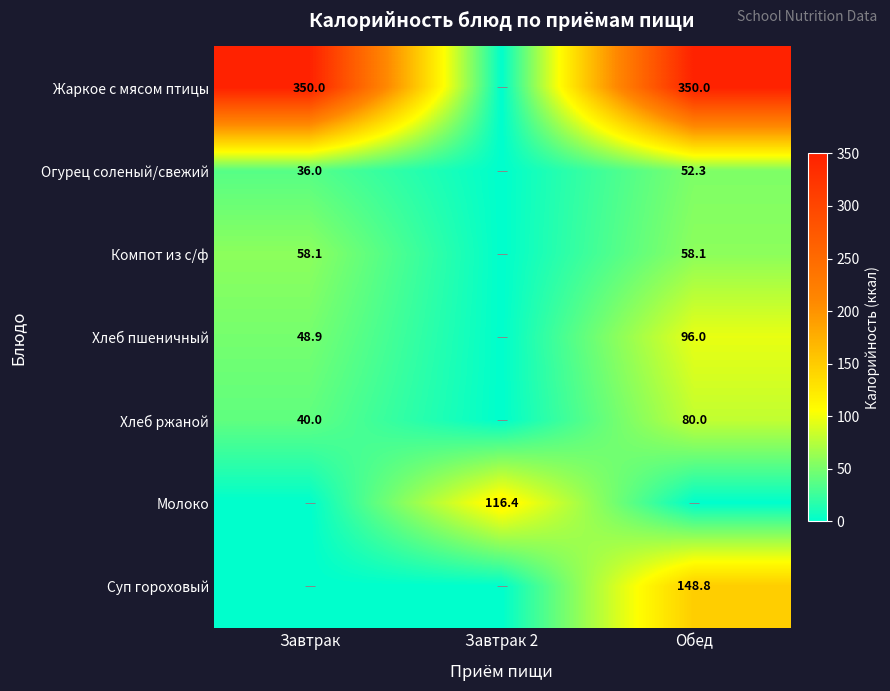

The Компот из с/ф series shows 58.1 at Обед. True or false?

True